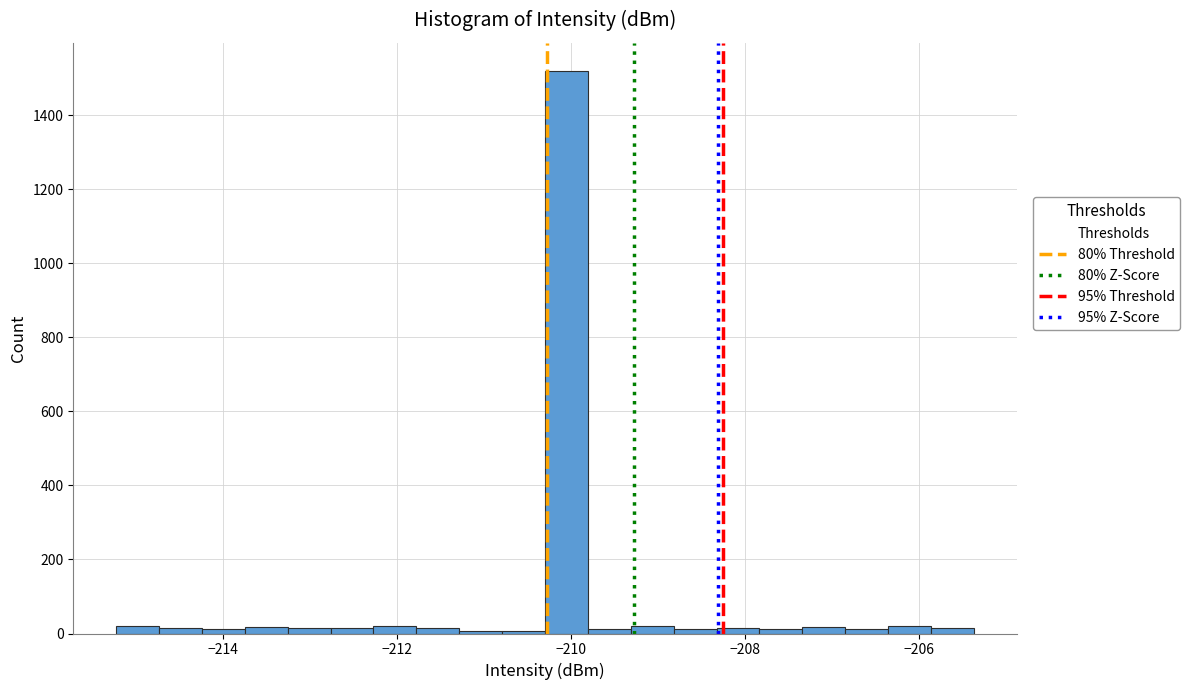

Read against the x-axis, roughly where is the centre of the tallest bar?

-210.0